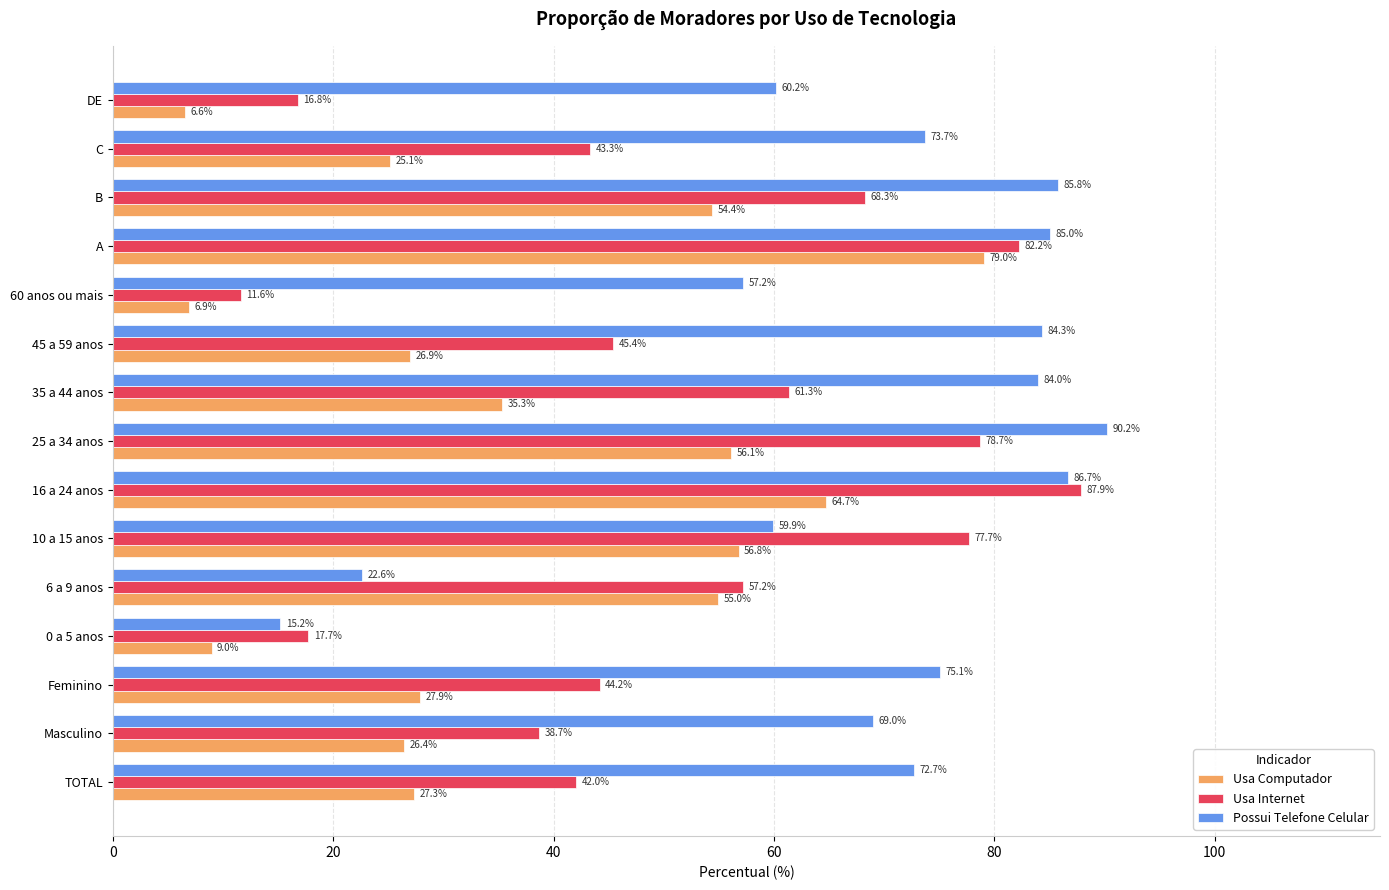

What is the difference between the Usa Computador values at Masculino and 60 anos ou mais?

19.5